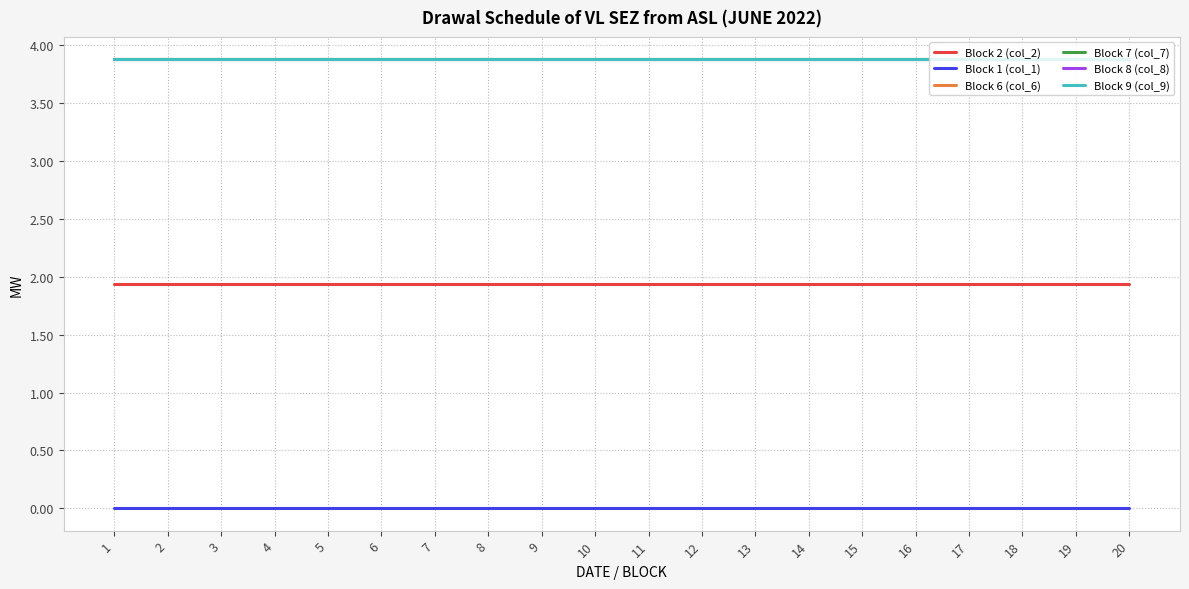

What is the total value across all series at 18?

17.5